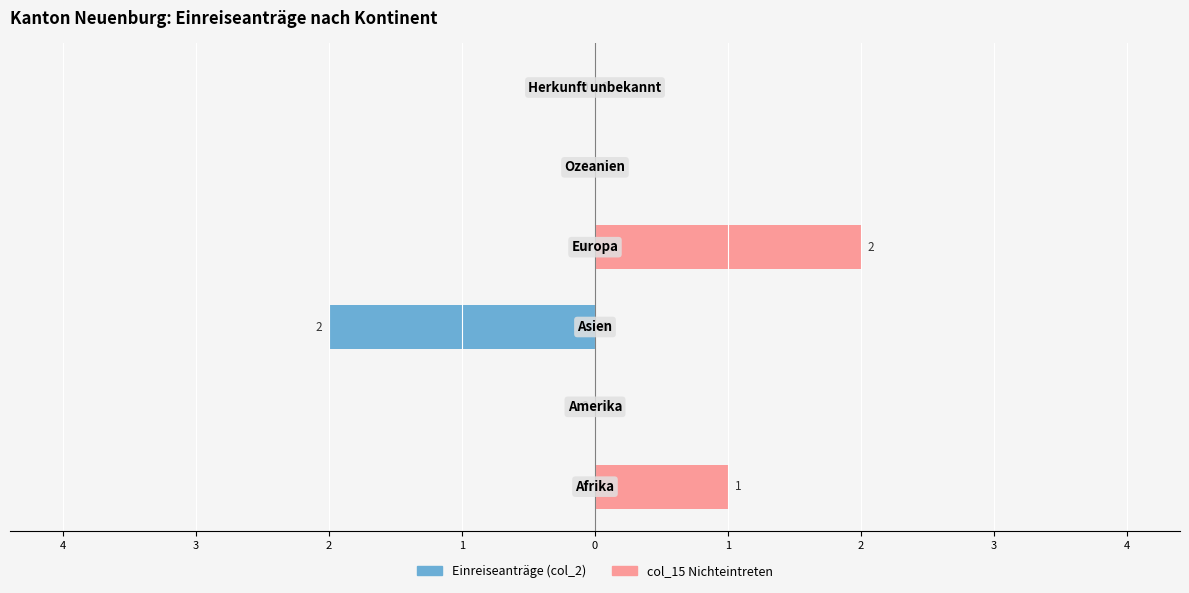

Which series changed the most between 2 and 1?

Einreiseanträge (col_2)